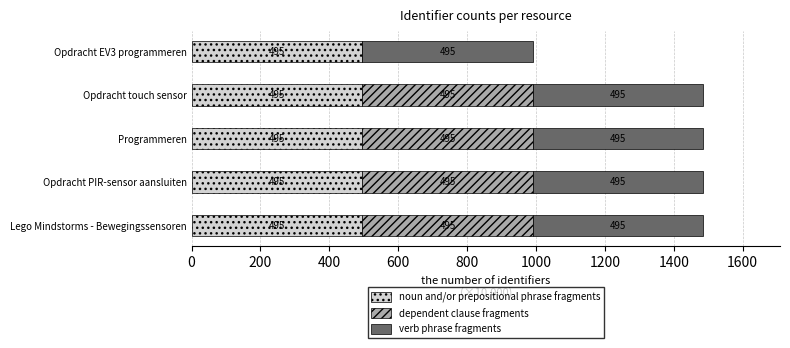

Is it true that noun and/or prepositional phrase fragments equals 734.3 at Programmeren?

False